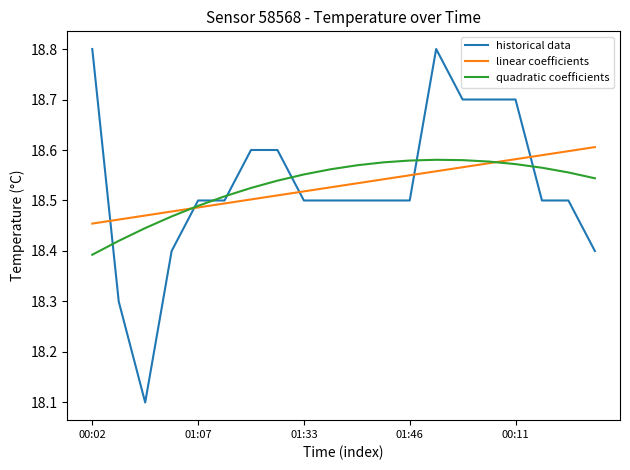

What is the smallest value displayed?

18.1